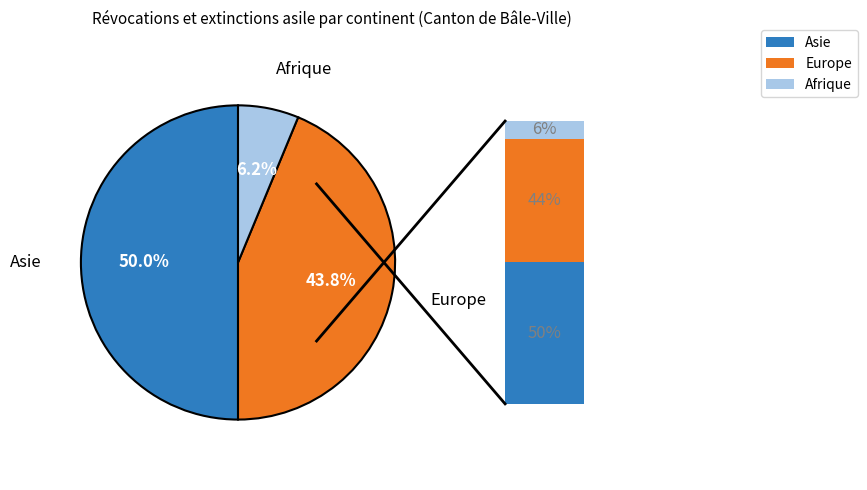

Do Asie and Europe together represent more than half of the pie?

Yes